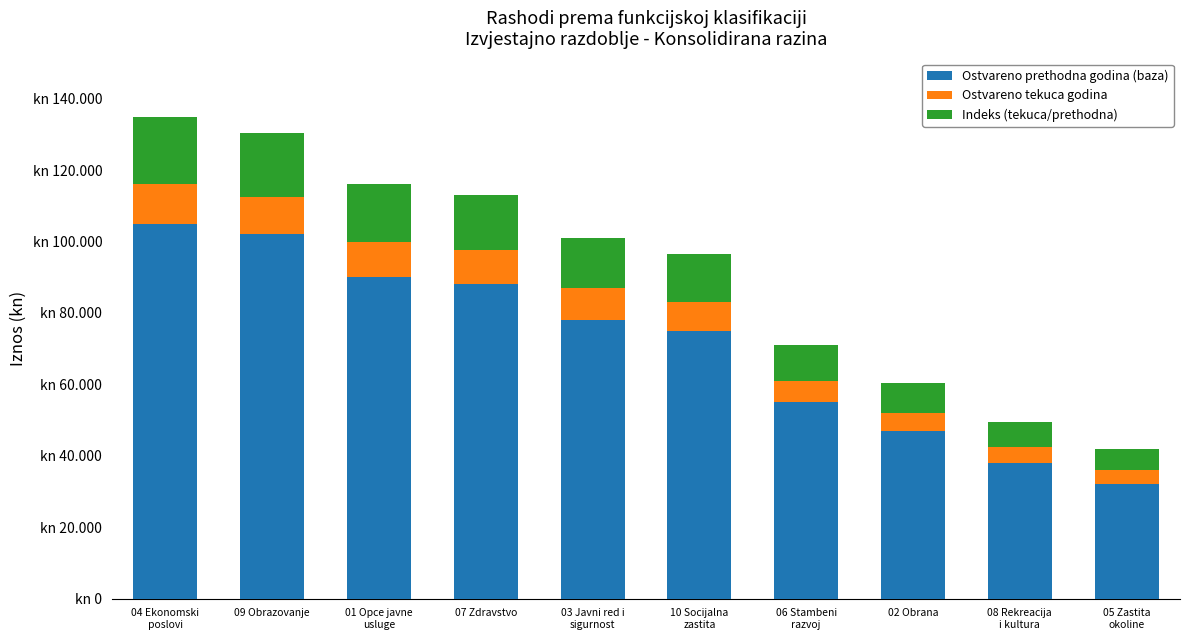

Rank the series at 05 Zastita
okoline from highest to lowest value.

Ostvareno prethodna godina (baza), Indeks (tekuca/prethodna), Ostvareno tekuca godina